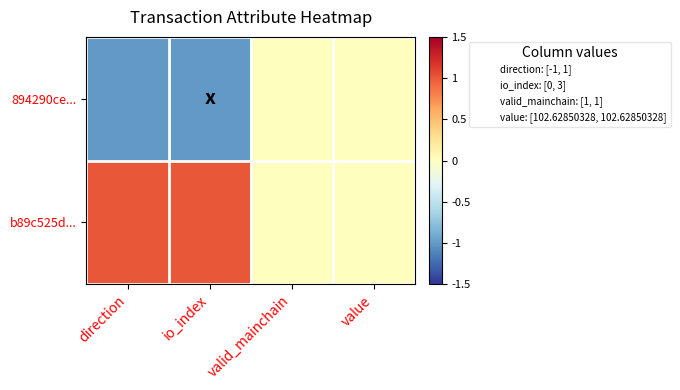

At how many categories does at least one series exceed 0?

2